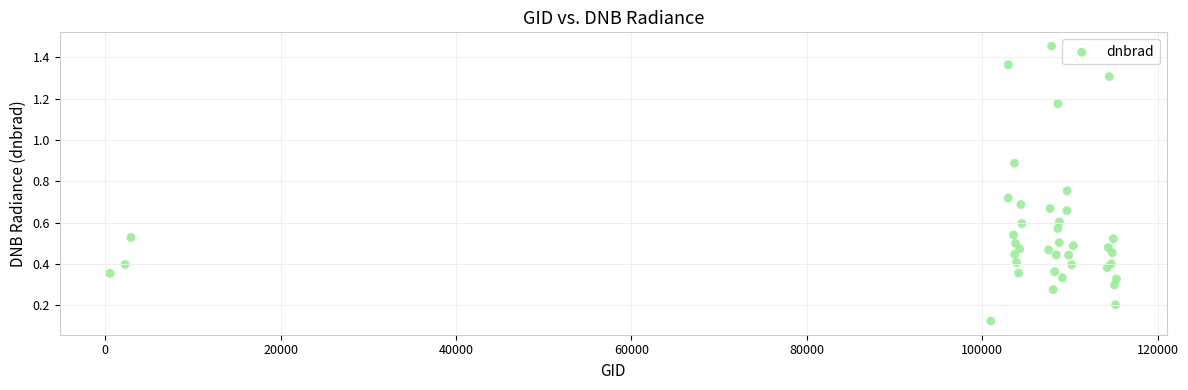

What is the range of X values (max minus min)?

114782.0